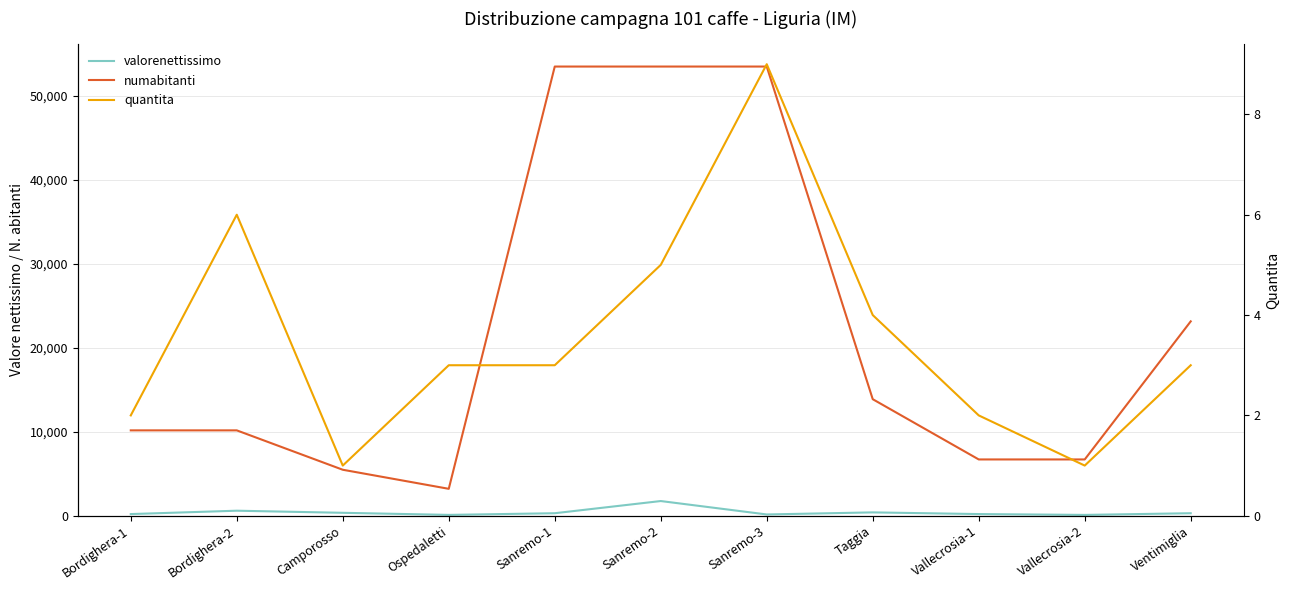

At how many categories does at least one series exceed 52694?

3